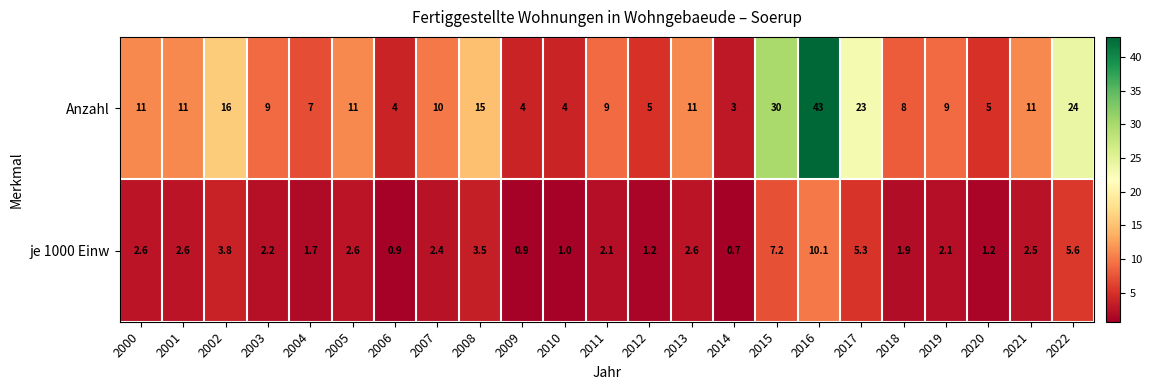

What is the total value across all series at 2022?

29.6